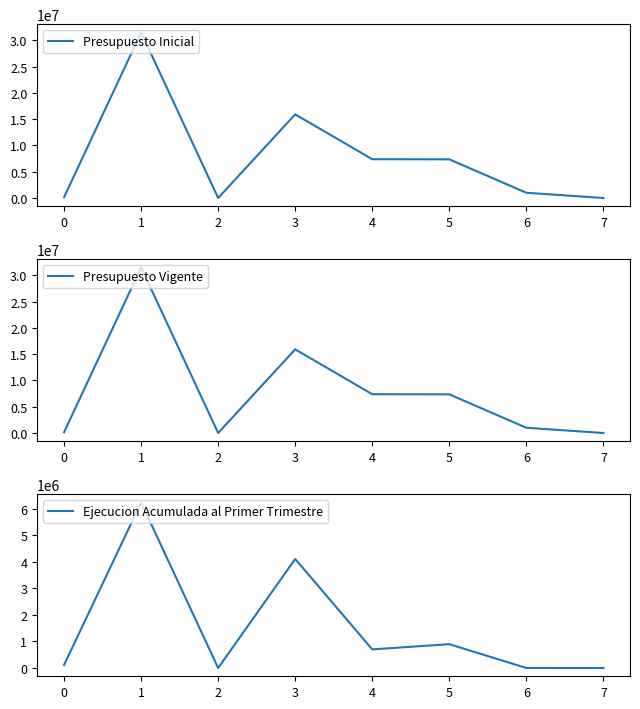

Does the chart have visible grid lines?

No